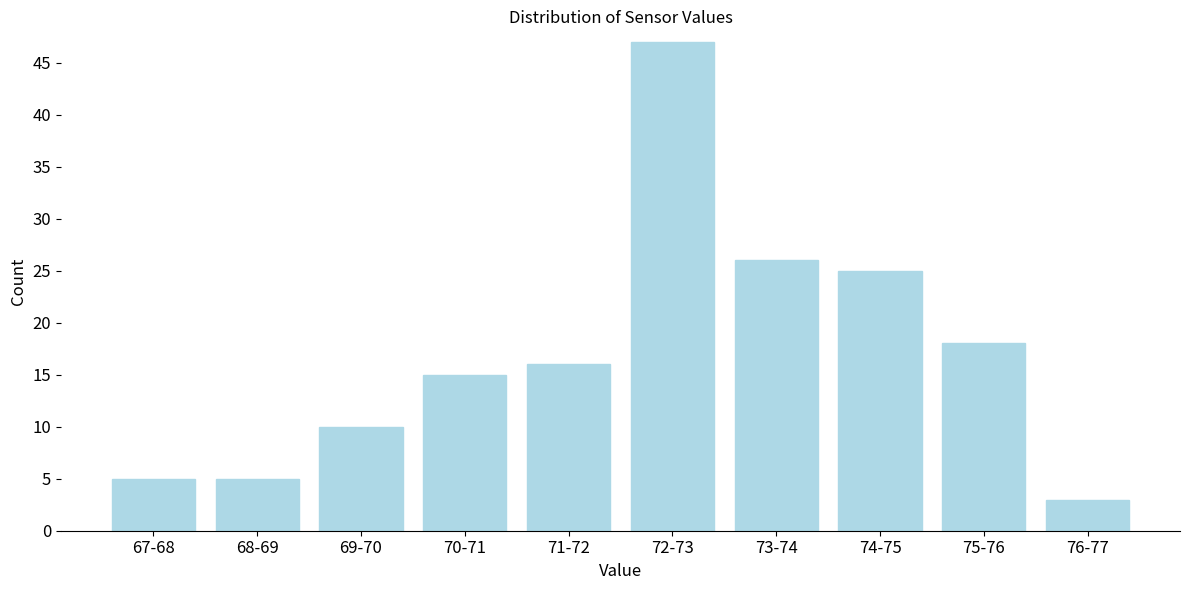

Reading right to left, list all the values displayed in this chart.

3	18	25	26	47	16	15	10	5	5